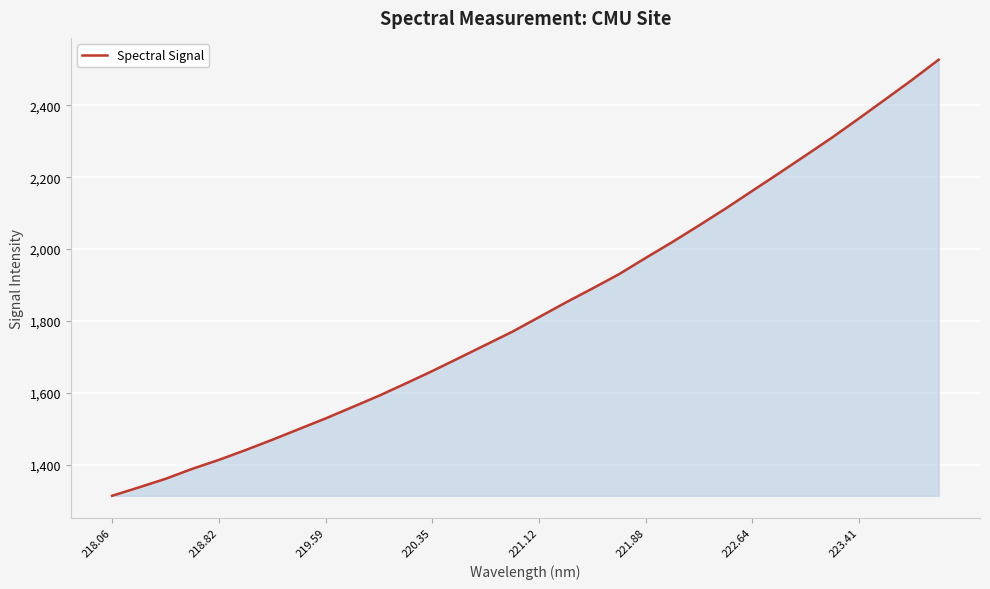

What is the minimum value shown in the chart?

1313.0